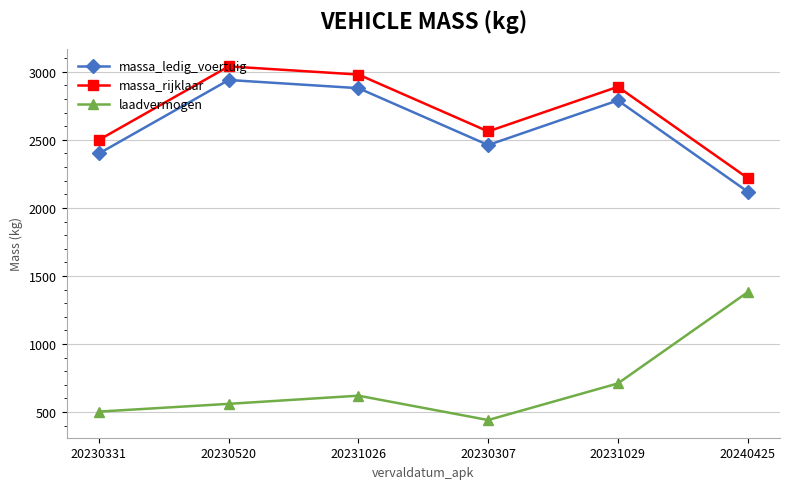

True or false: massa_rijklaar and massa_ledig_voertuig cross at least once.

False